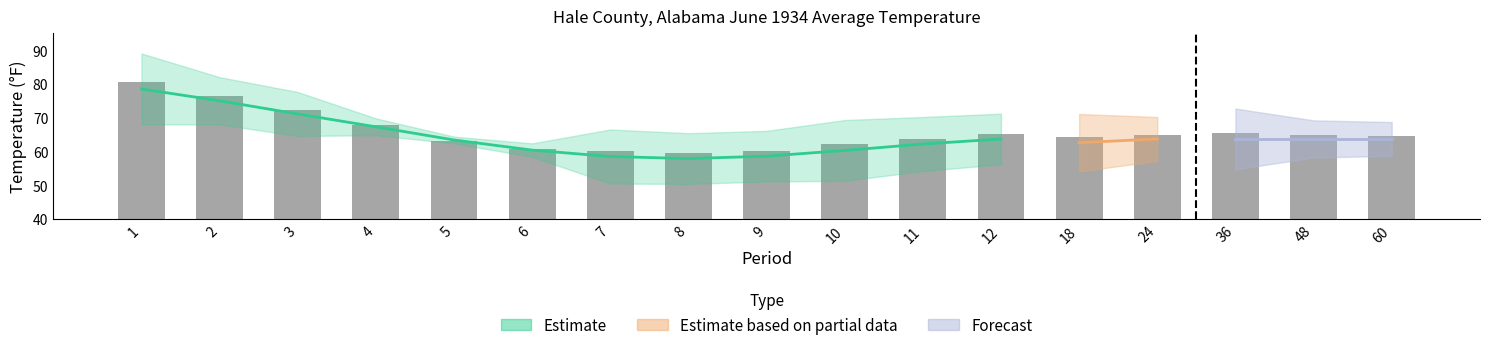

Rank the categories by value from lowest to highest.

8, 7, 9, 6, 10, 5, 11, 18, 60, 48, 24, 12, 36, 4, 3, 2, 1